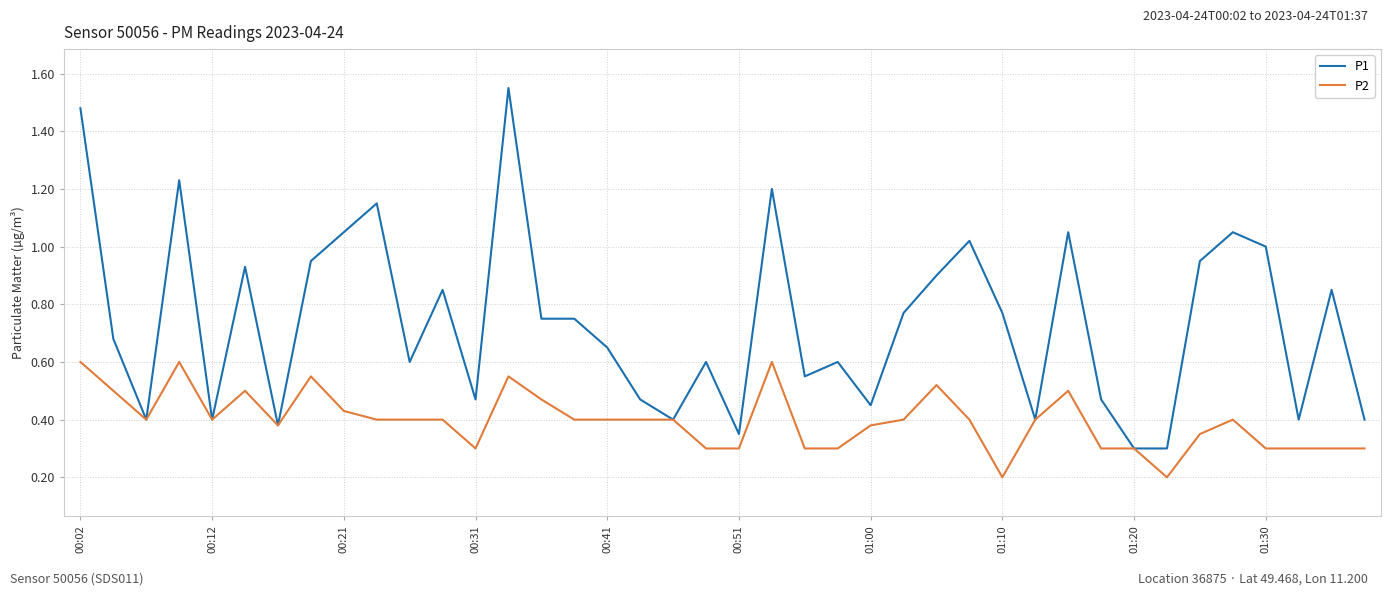

Which series has the widest spread of values?

P1